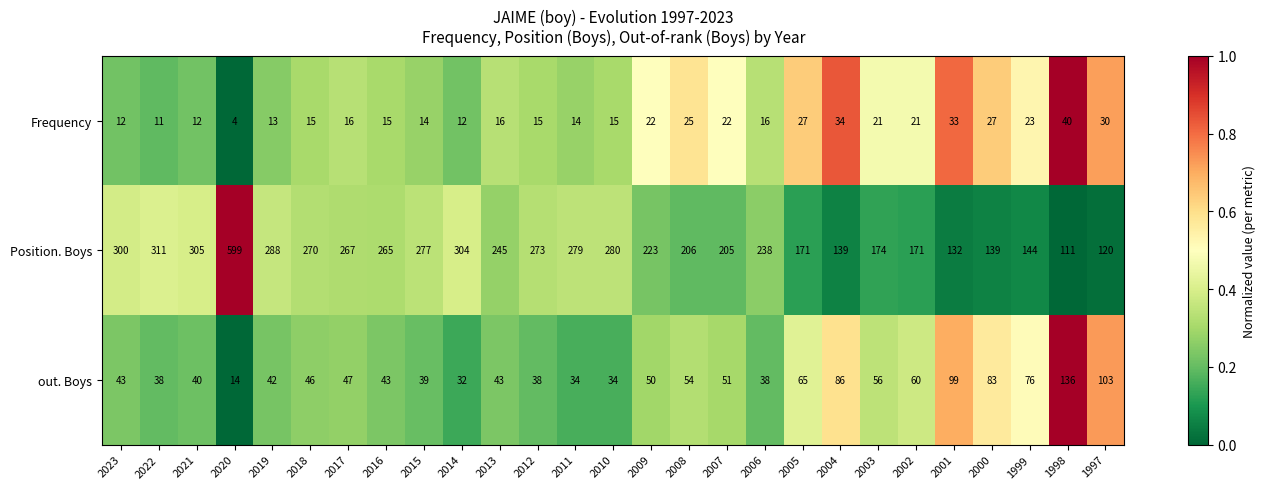

At which category does the chart reach its peak across all series?

2020